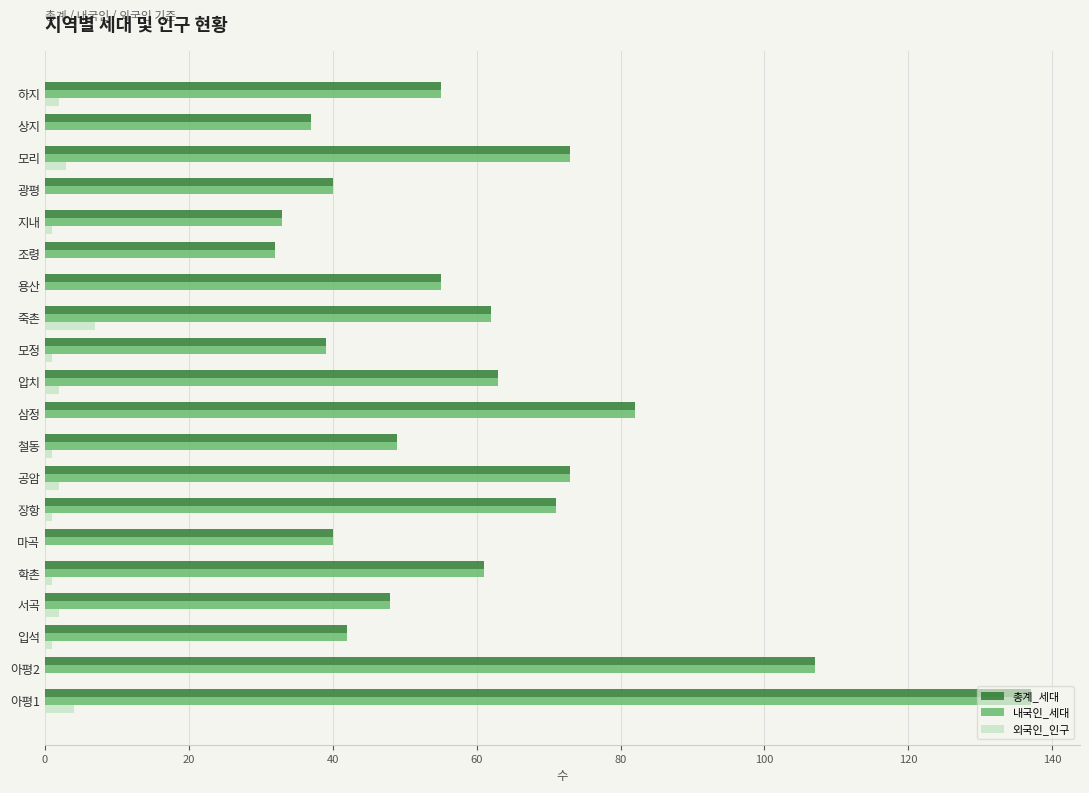

At which category is the sum across all series the highest?

아평1